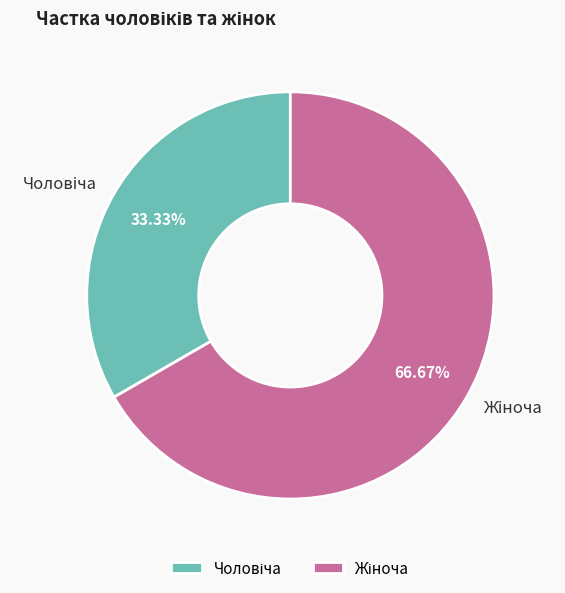

Does any single category account for the majority?

Yes